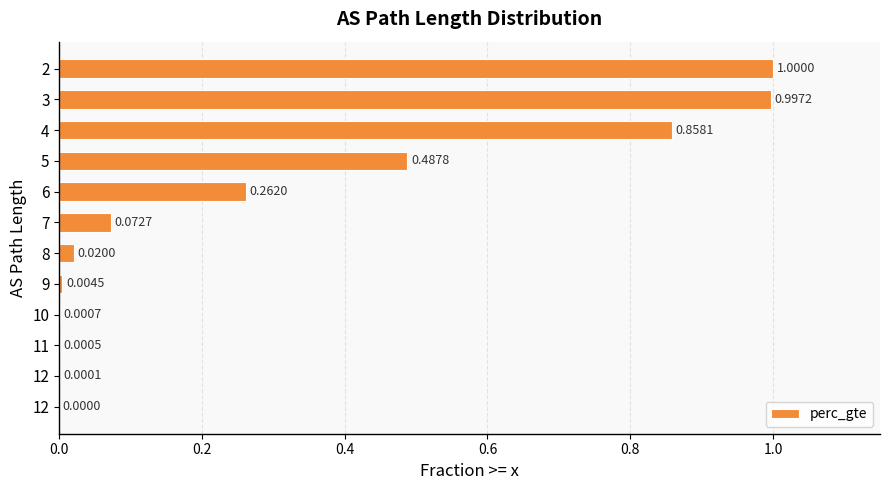

Count the number of values greater than 0.

11